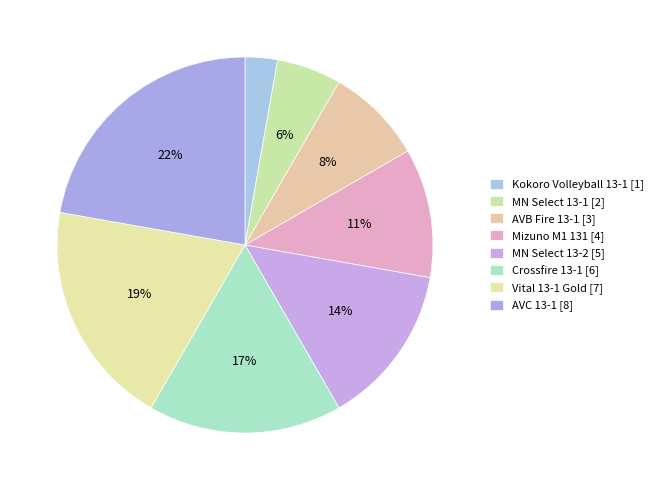

Count the number of slices in the pie.

8